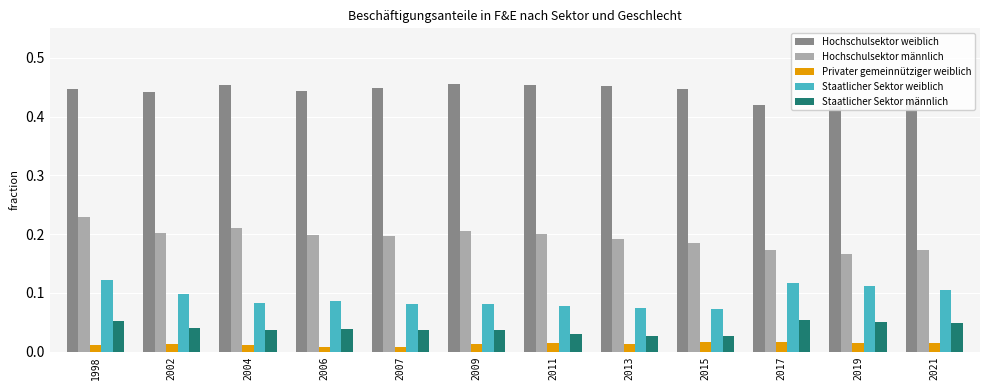

True or false: Staatlicher Sektor weiblich has a value of 0.1 at 2015.

False